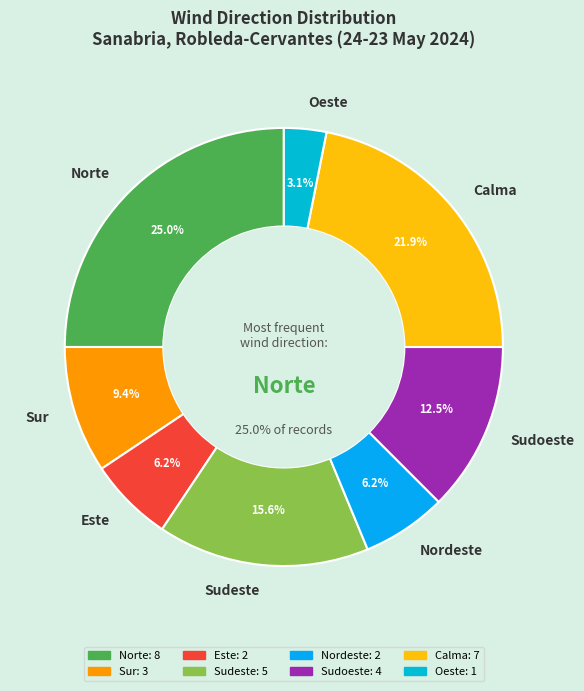

Which slice is the largest?

Norte